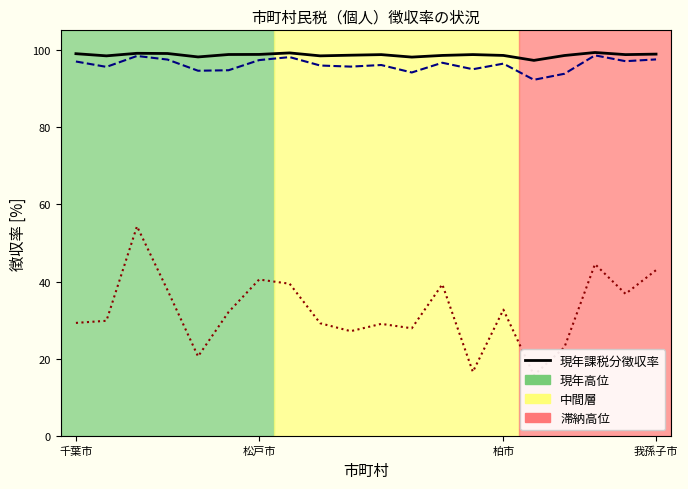

The 滞納繰越分徴収率 series shows 19.8 at 5. True or false?

False